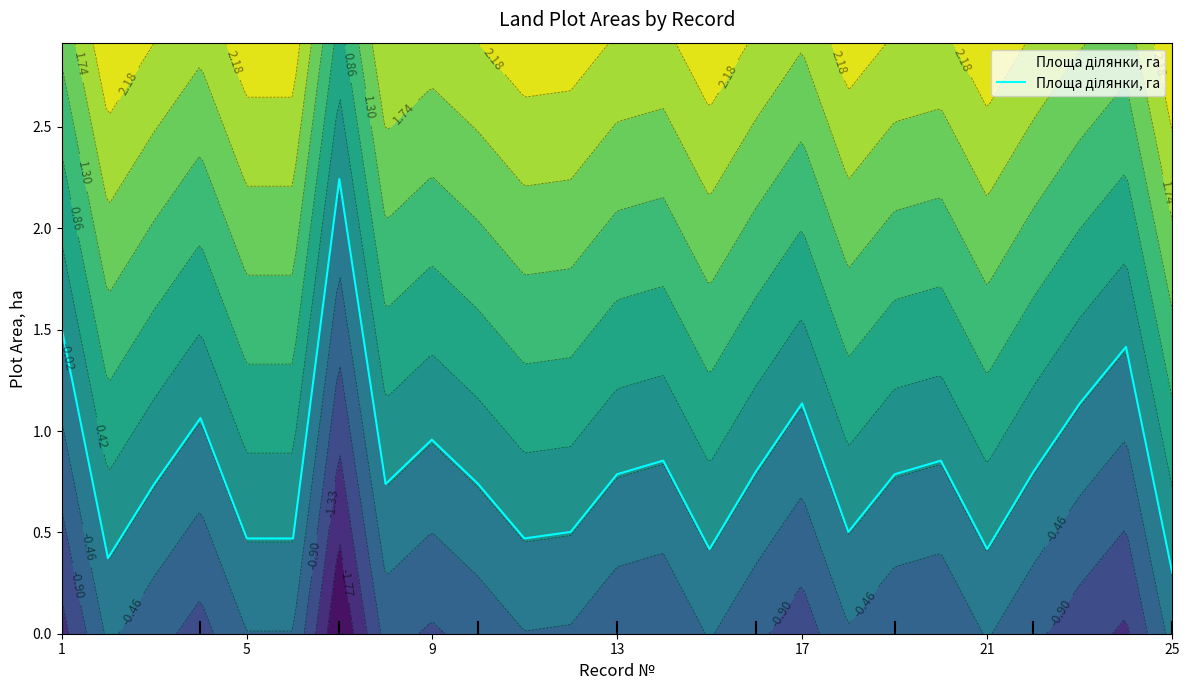

How many points are lower than both their immediate neighbors (excluding endpoints)?

6